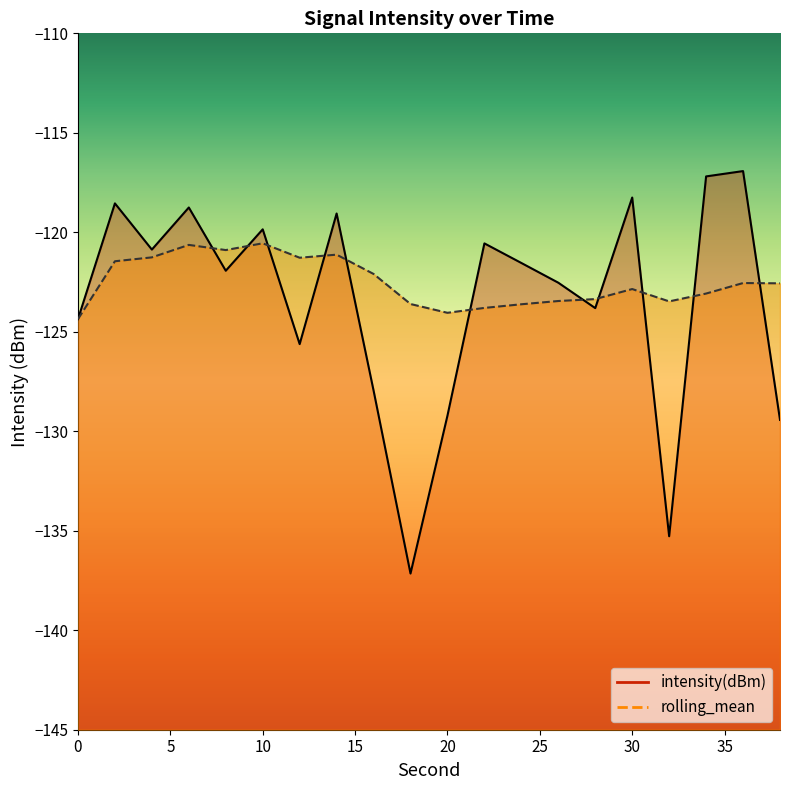

What is the total value across all series at 34?

-240.3